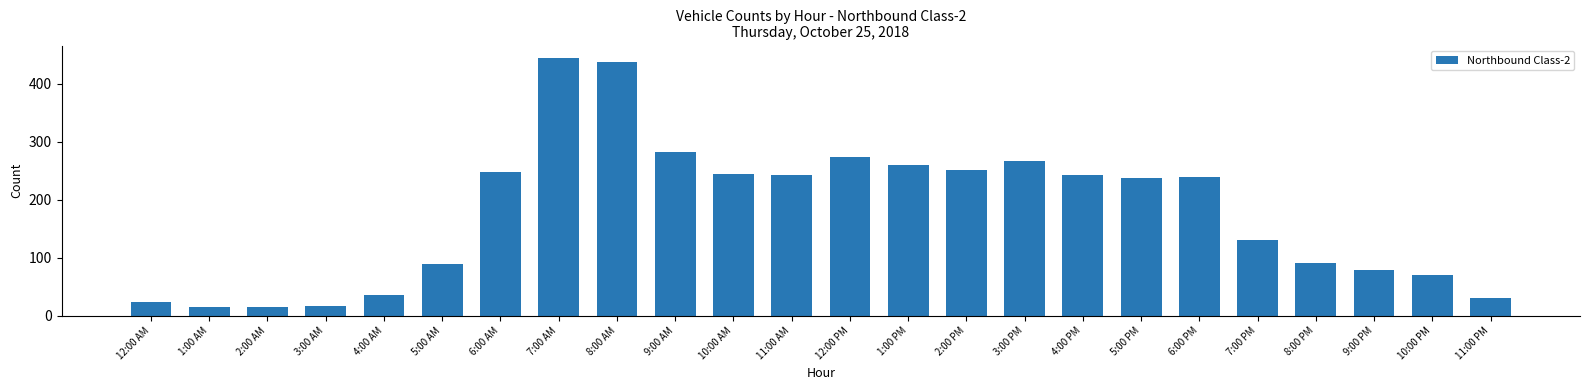

Which label corresponds to the largest value in the chart?

7:00 AM